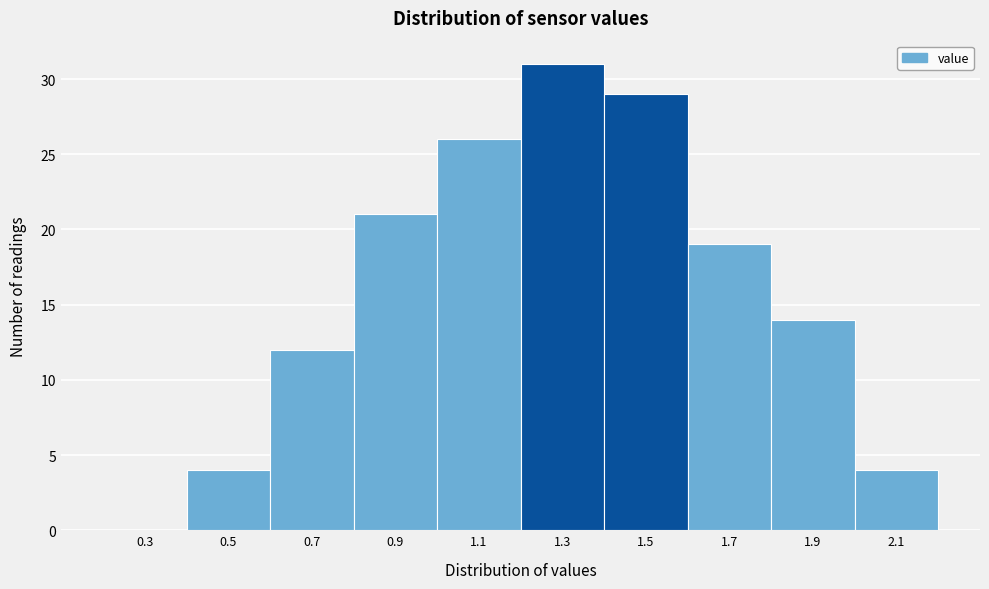

Reading left to right, what are all the values shown in this chart?

0.3=0	0.5=4	0.7=12	0.9=21	1.1=26	1.3=31	1.5=29	1.7=19	1.9=14	2.1=4